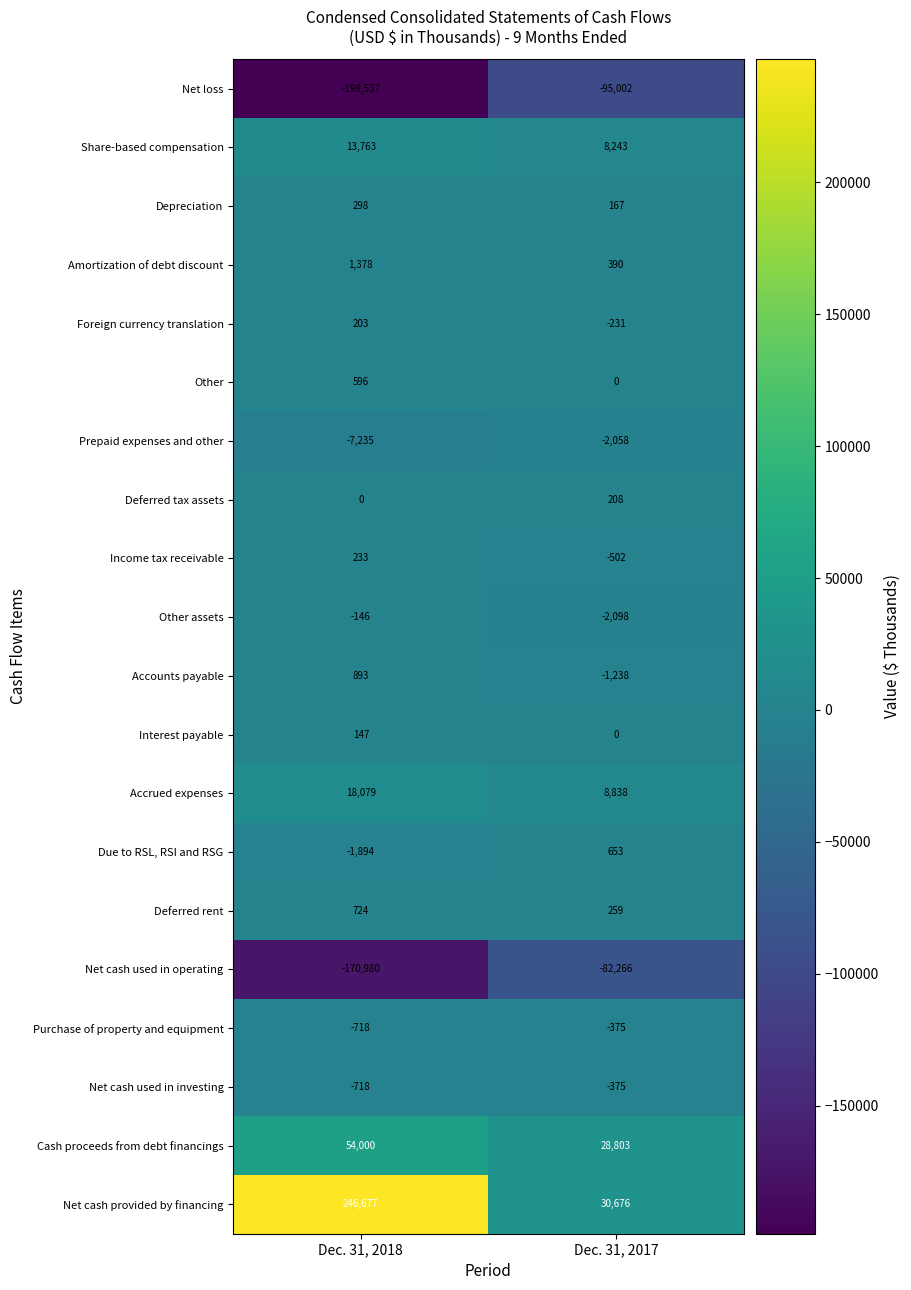

At how many categories does at least one series exceed 206082?

1